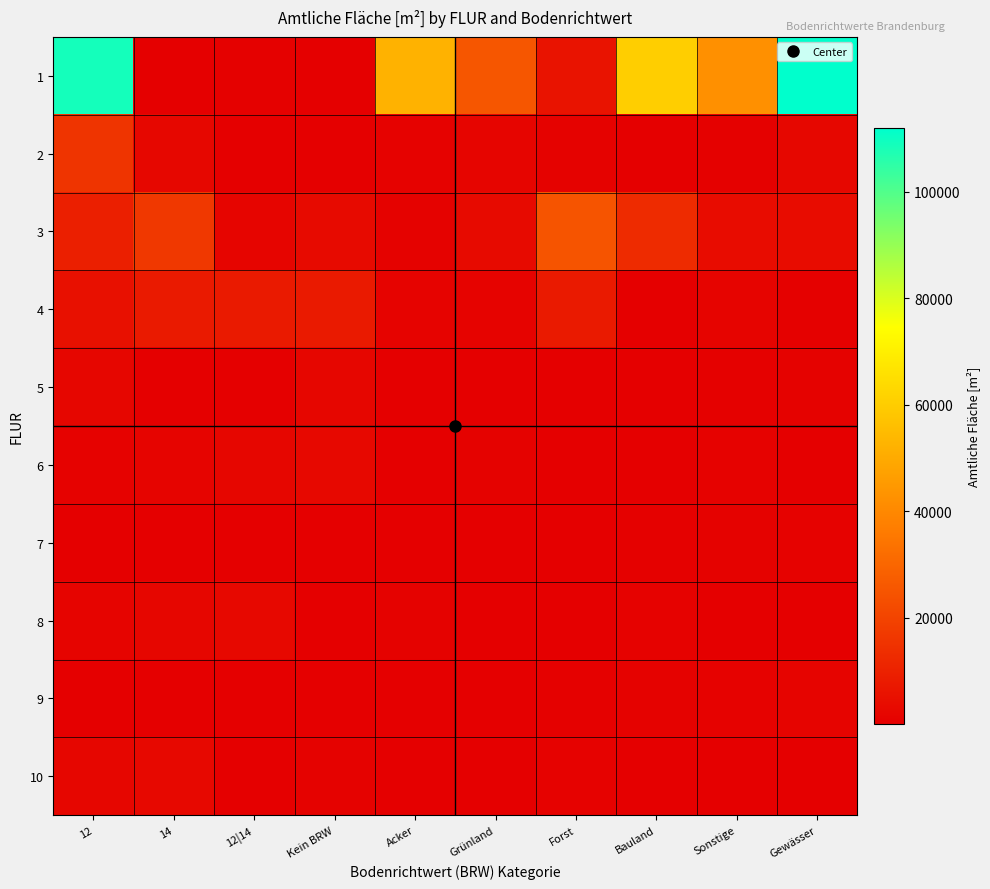

Rank the series at Gewässer from lowest to highest value.

6, 10, 8, 4, 5, 7, 9, 2, 3, 1